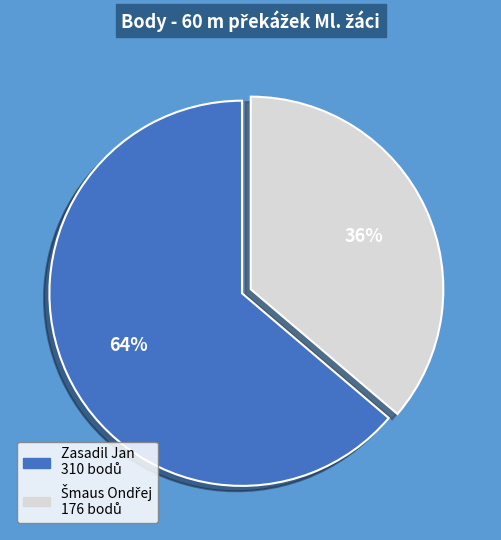

To the nearest percent, what portion does Zasadil Jan represent?

64%